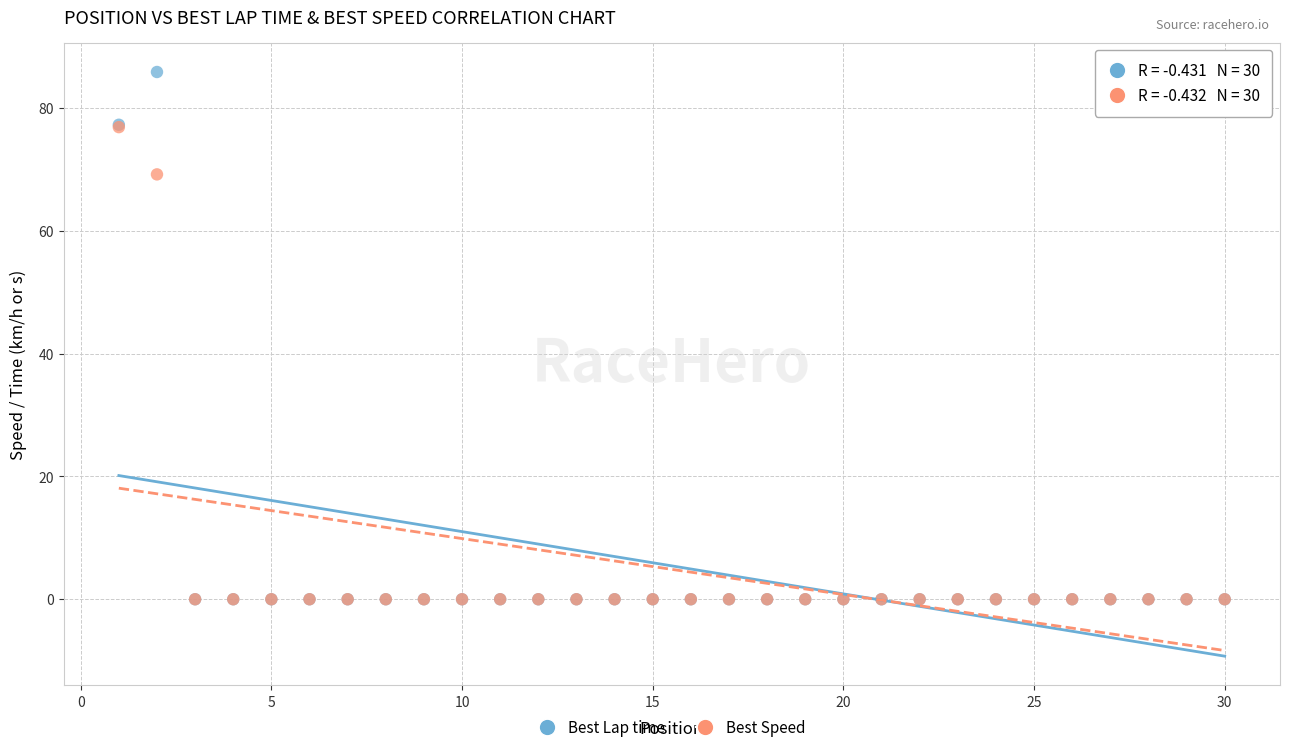

In the Best Speed series, what Y value is closest to 38?

69.2